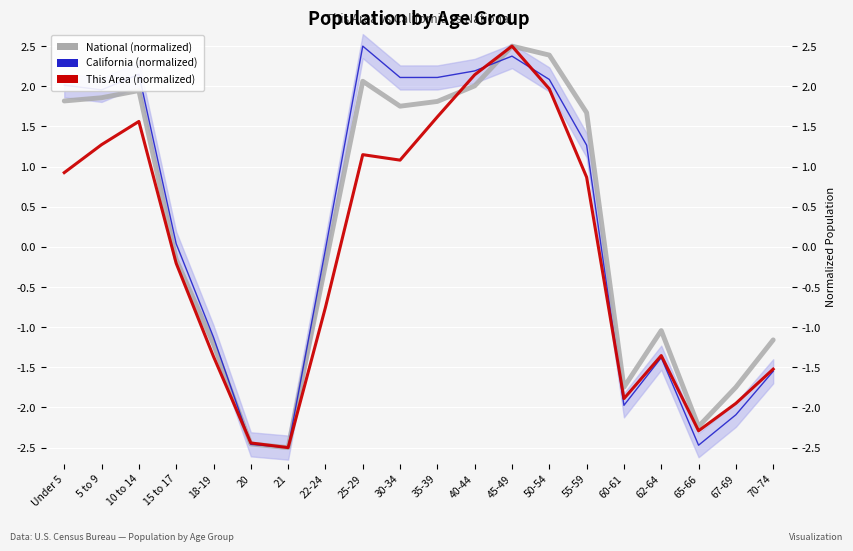

True or false: This Area (normalized) has a value of 2.7 at 10 to 14.

False